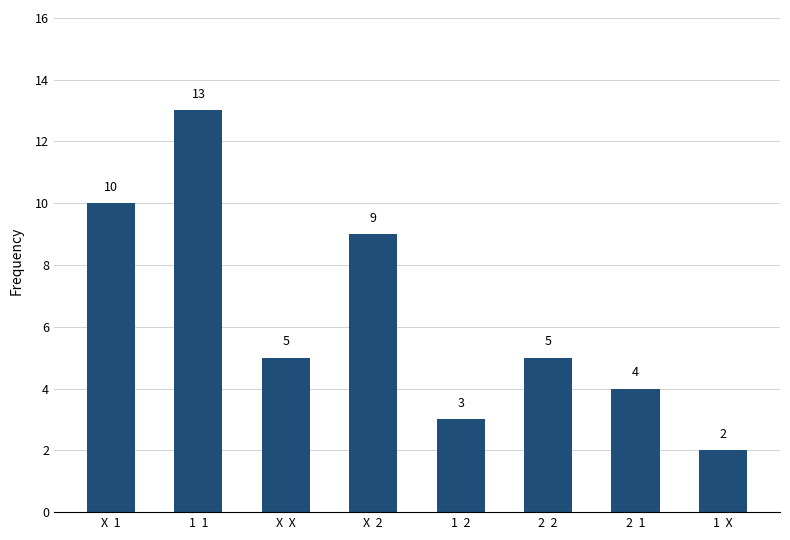

At which label does the data first exceed 5?

X  1